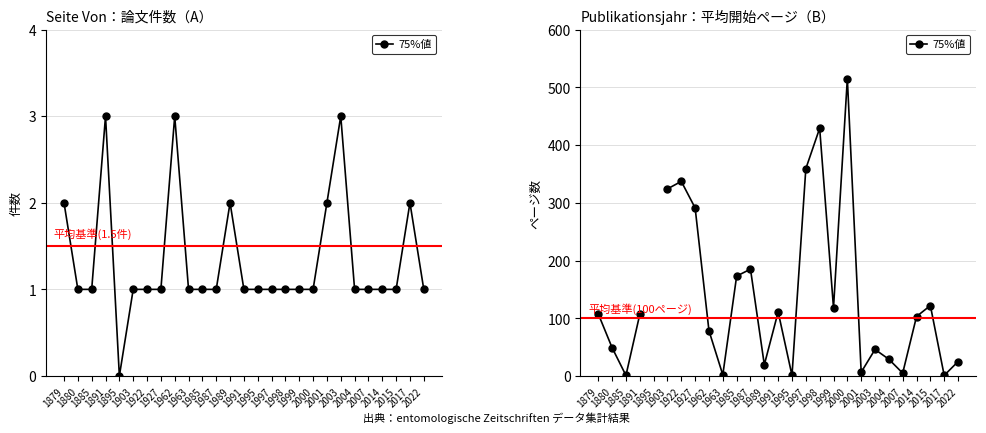

At which category does the chart reach its peak across all series?

2000